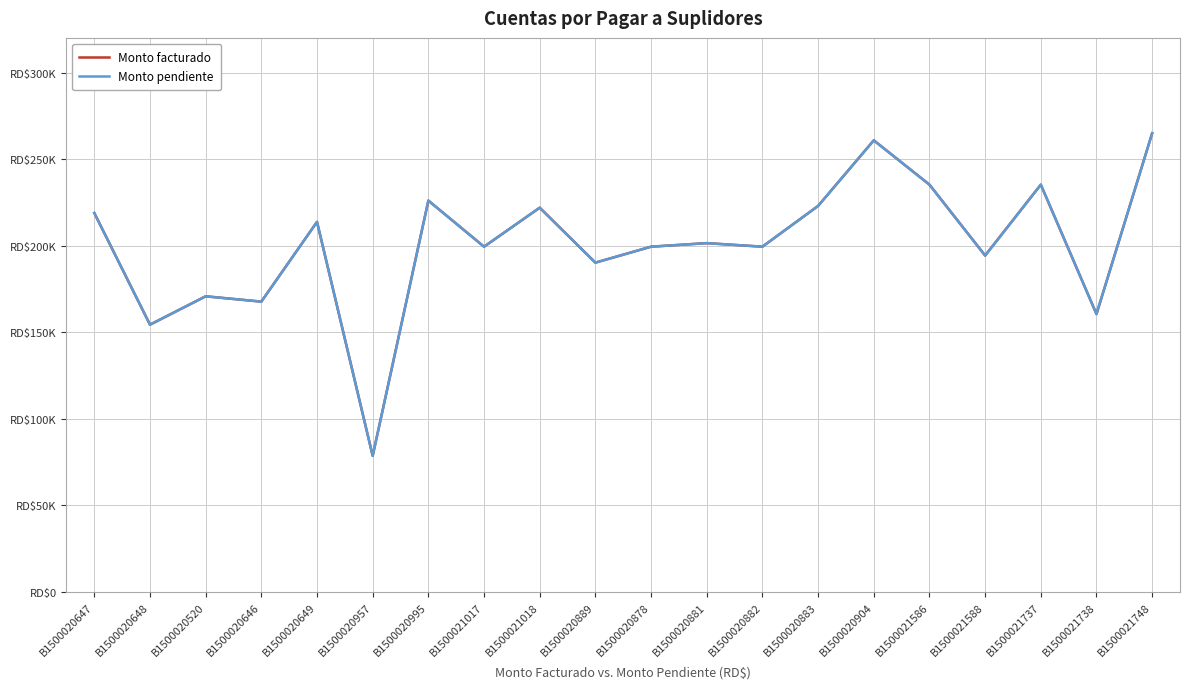

Is this an area chart (filled region under the line)?

No